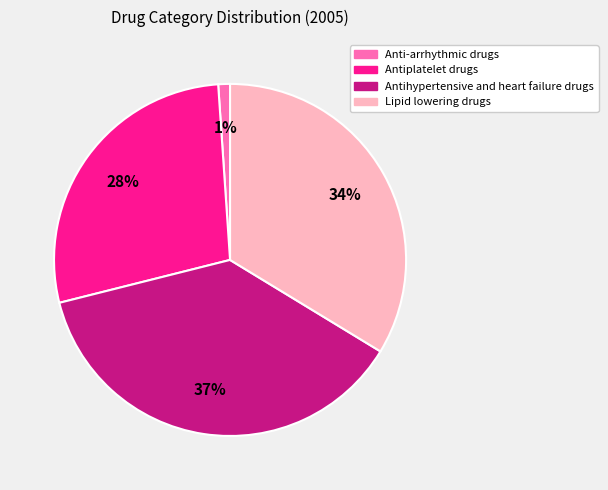

To the nearest percent, what portion does Lipid lowering drugs represent?

34%